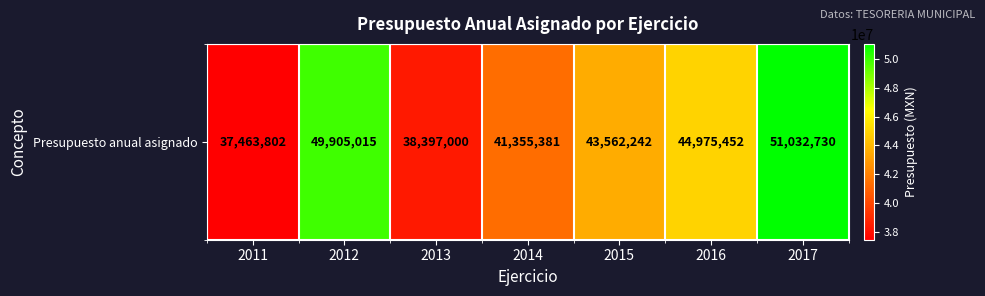

What is the difference between the maximum and second lowest values?

12635729.8